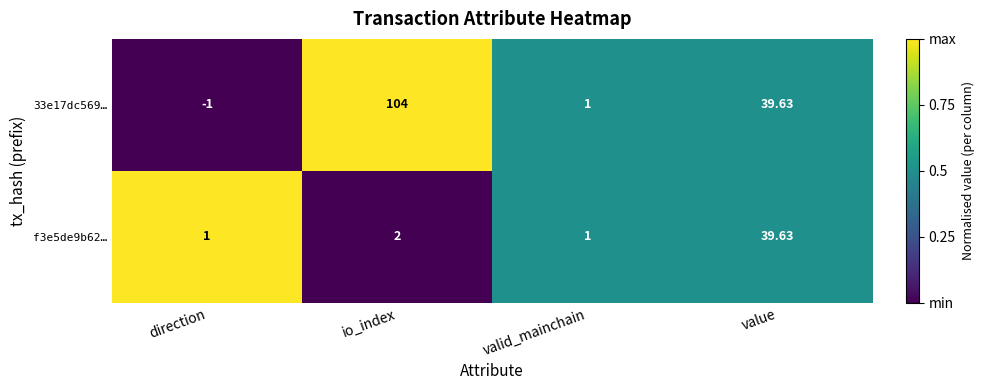

At which label does 33e17dc569… reach its peak?

io_index